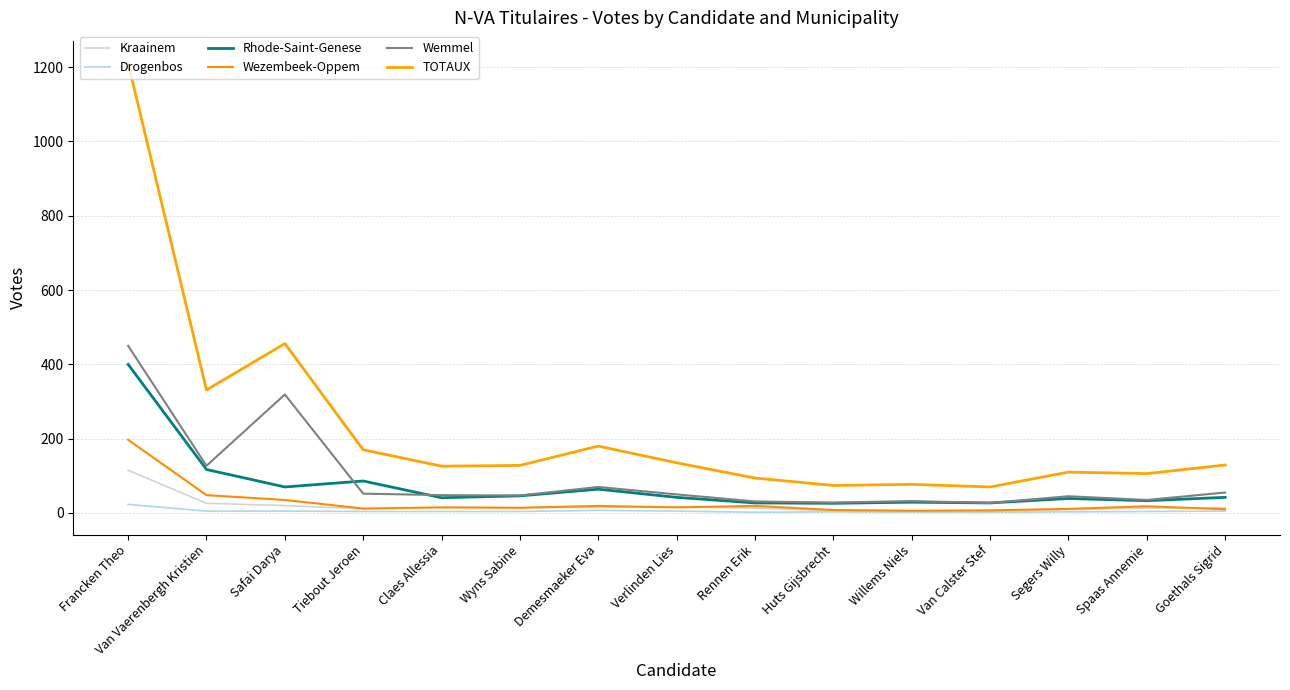

Reading left to right, extract all data points from this chart.

Kraainem: 115	26	20	11	15	14	15	17	13	6	6	5	9	13	14
Drogenbos: 23	5	5	4	4	4	7	5	2	3	2	2	3	4	5
Rhode-Saint-Genese: 400	117	70	86	41	46	64	42	27	26	29	27	39	33	42
Wezembeek-Oppem: 197	48	35	12	15	14	19	15	19	8	6	7	11	18	10
Wemmel: 450	127	319	52	48	47	70	50	31	28	32	27	45	35	55
TOTAUX: 1211	331	456	170	126	128	180	135	94	74	77	70	110	106	129